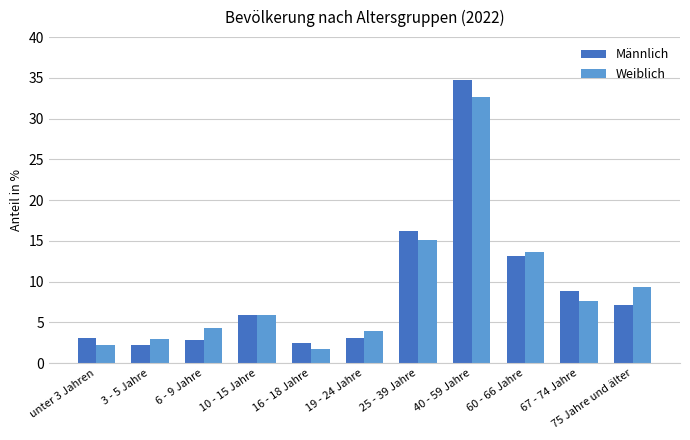

The Weiblich series shows 26.6 at 25 - 39 Jahre. True or false?

False